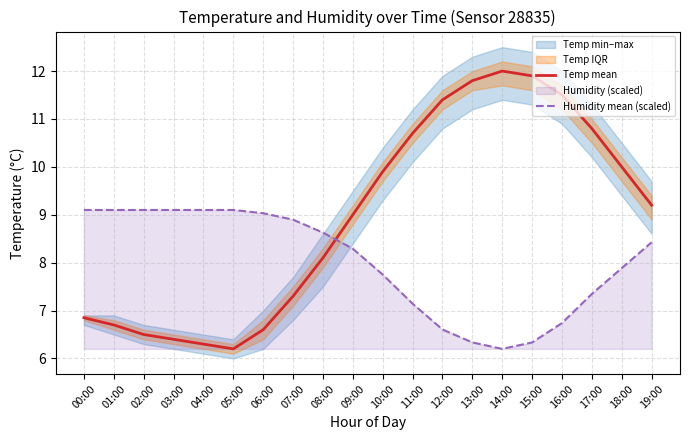

At which label is Temp mean closest to 9?

09:00